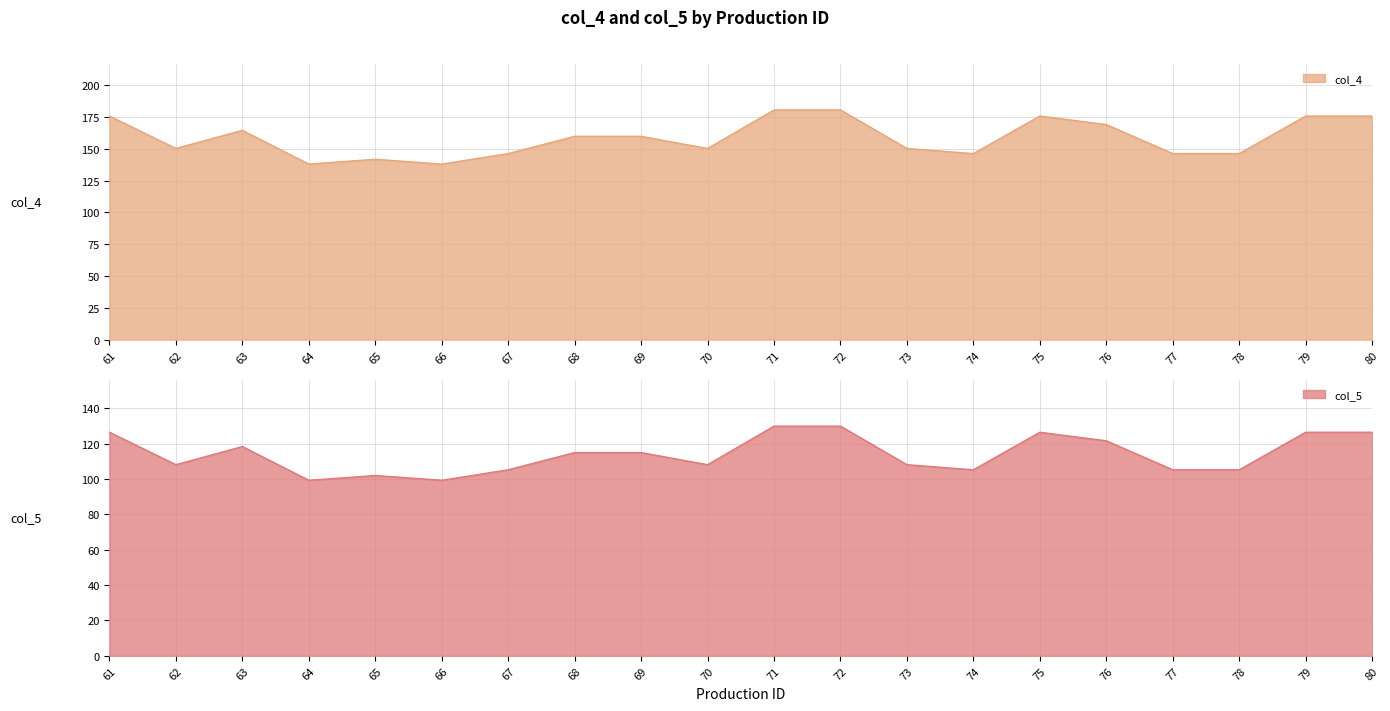

Does the chart display data point markers on the line(s)?

No